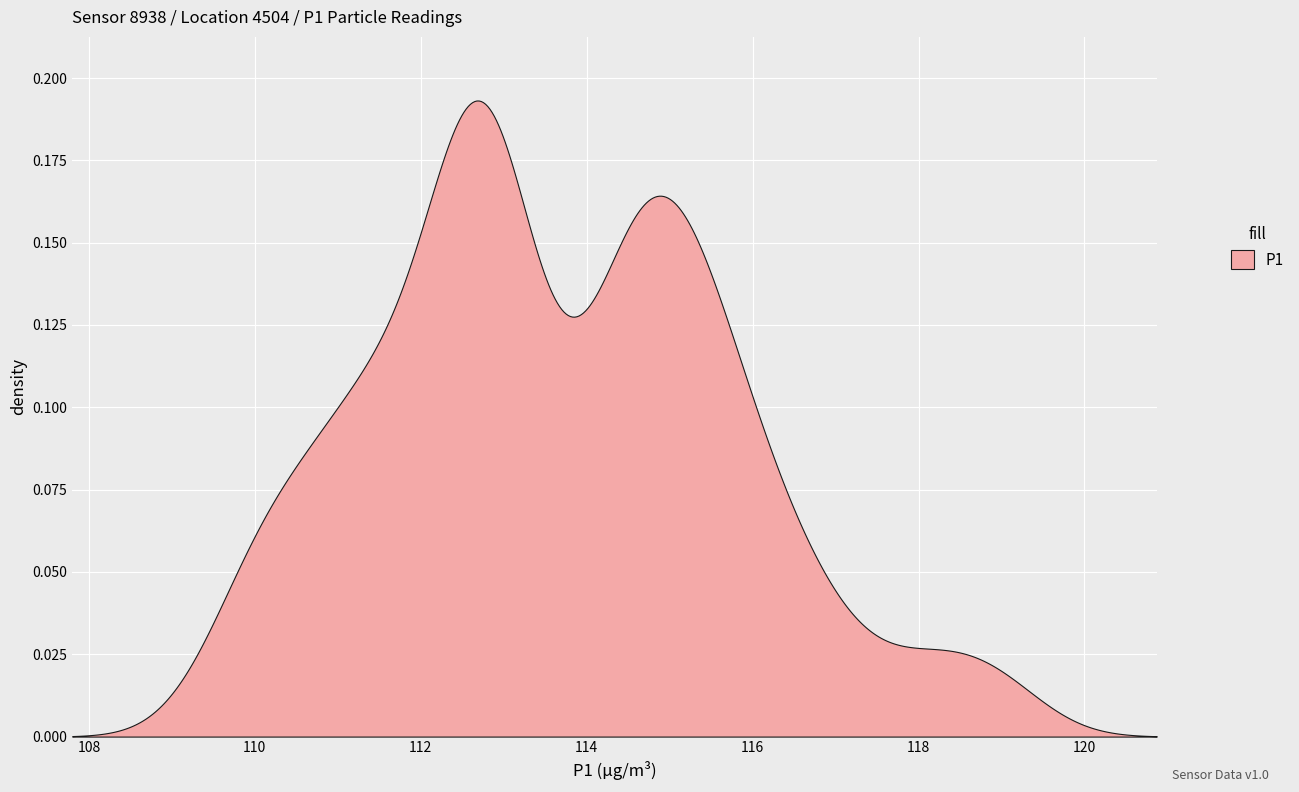

Which series has the largest total across all categories?

P1